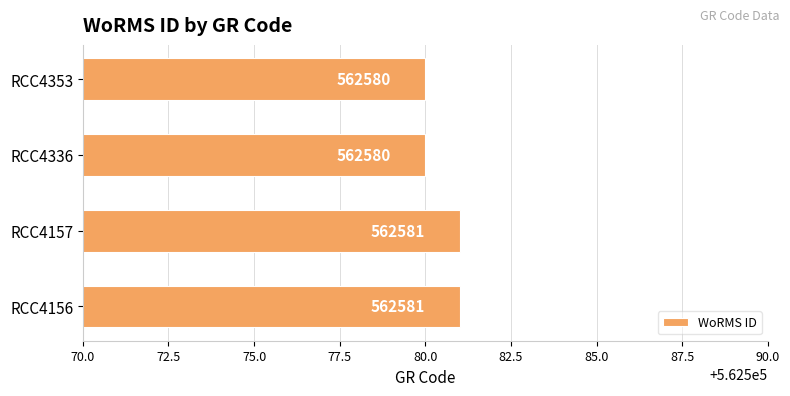

Count the values in the range 562580 to 562581.

4